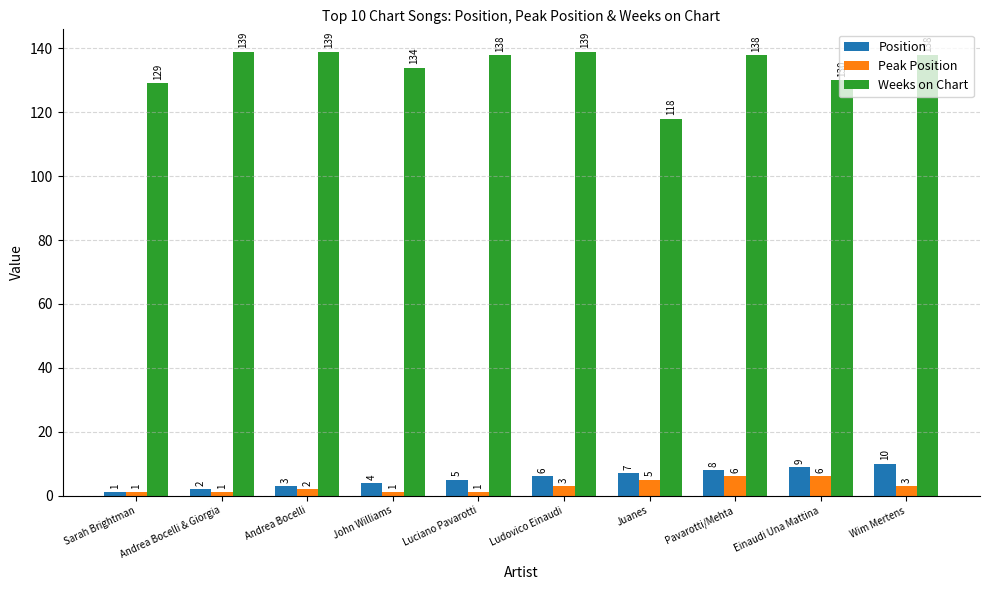

What value does the Position series have at Andrea Bocelli?

3